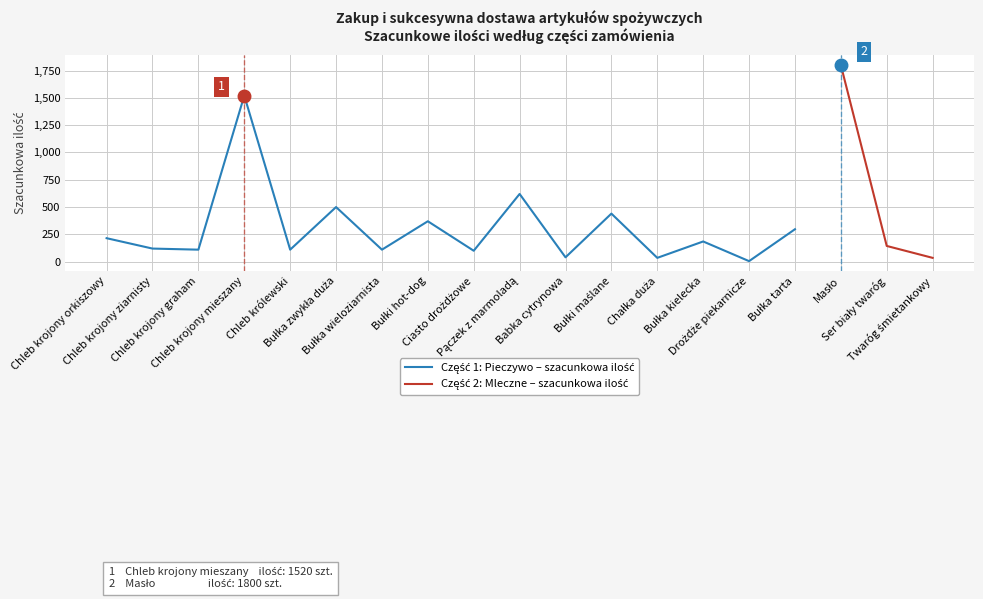

True or false: Część 1: Pieczywo – szacunkowa ilość and Część 2: Mleczne – szacunkowa ilość intersect in this chart.

False